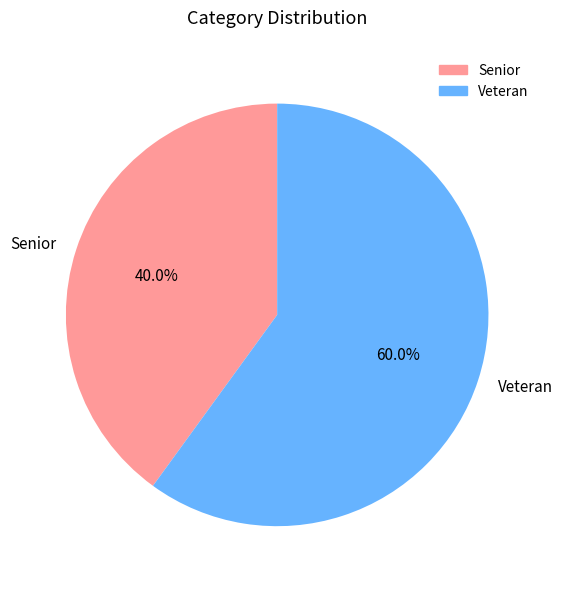

Which category has the smallest portion of the pie?

Senior